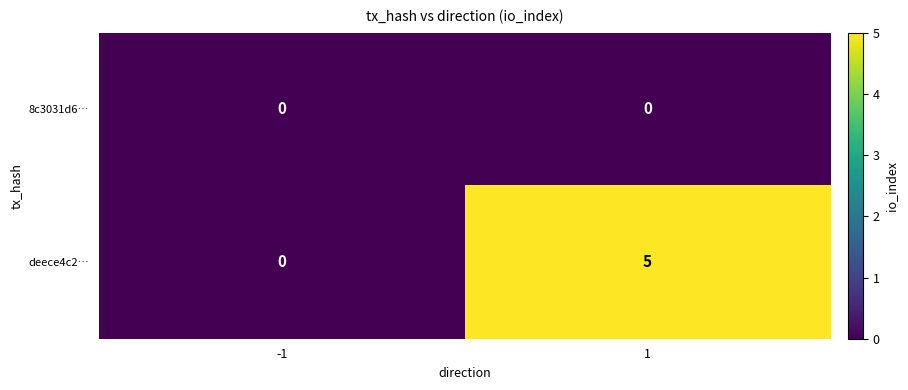

Count the number of categories in the chart.

2